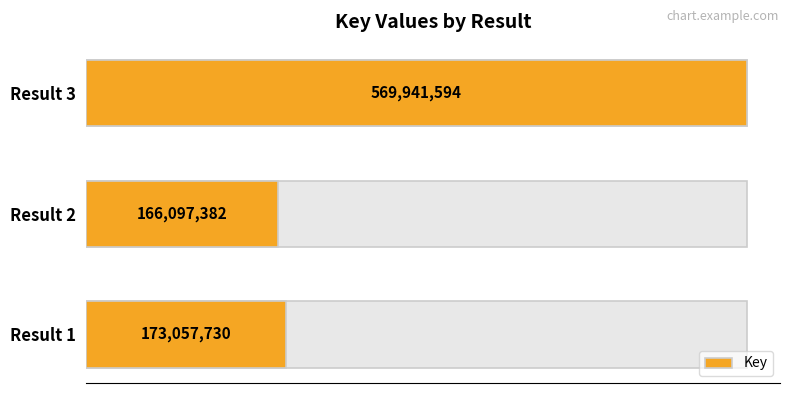

What is the difference between the maximum and minimum values?

403844212